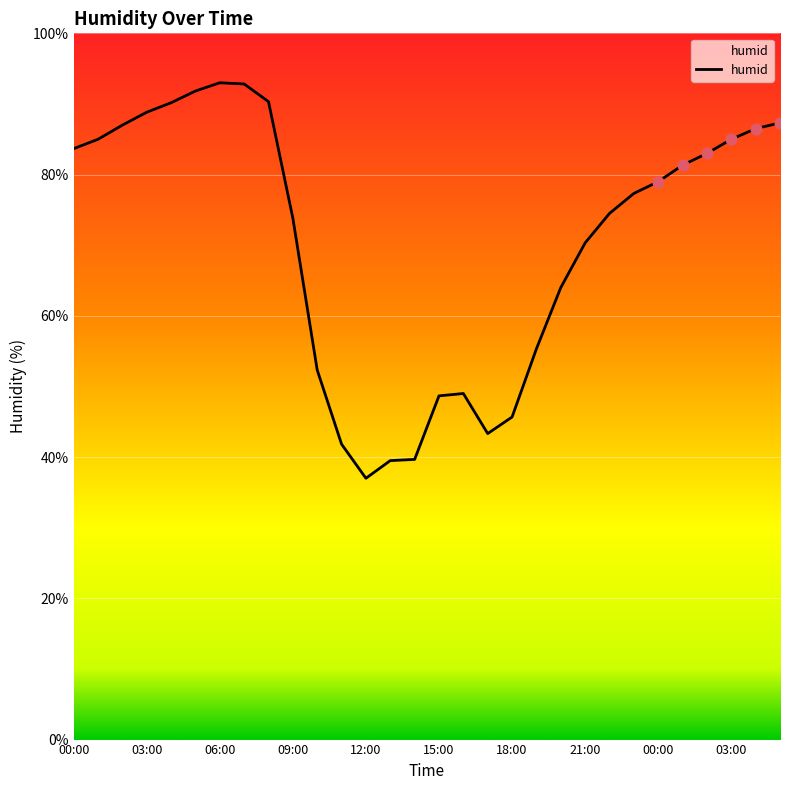

What is the difference between the maximum and minimum values?

56.0